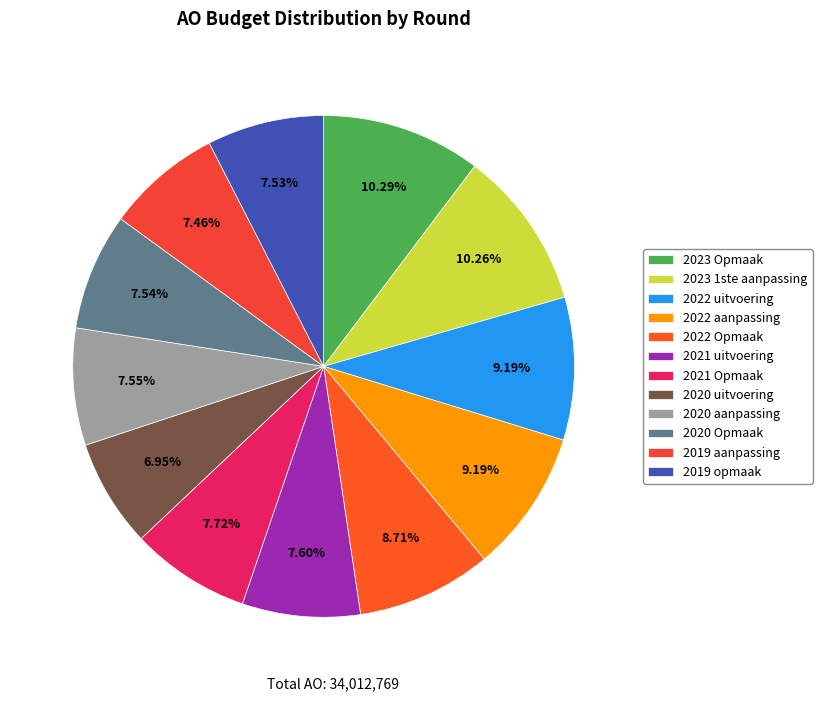

Is the sum of 2020 aanpassing and 2021 uitvoering greater than half?

No